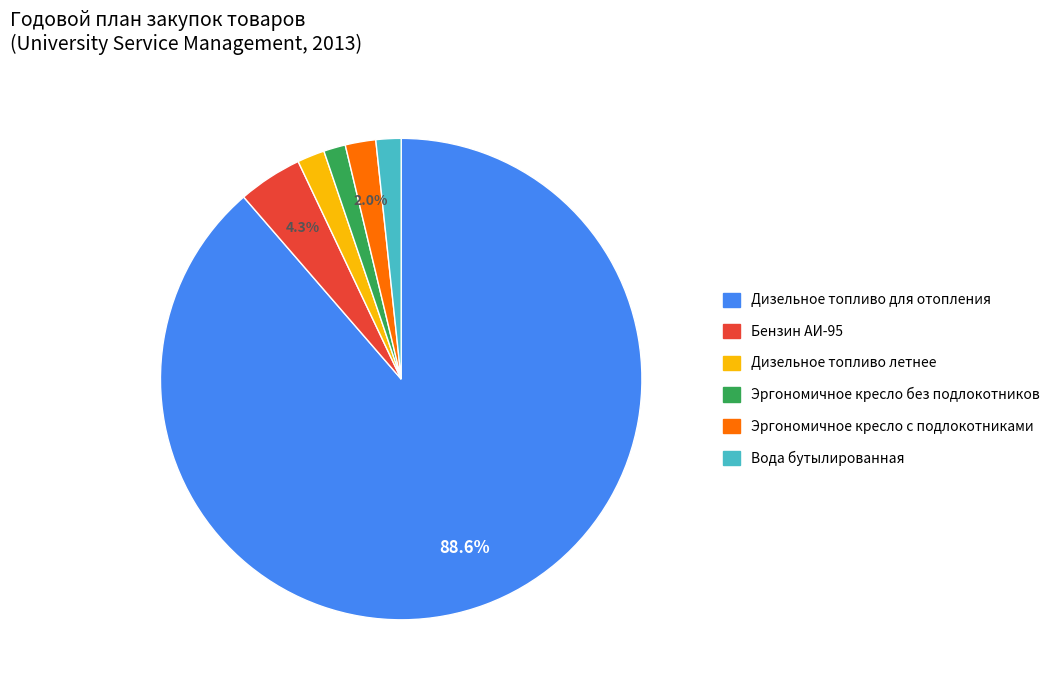

To the nearest percent, what is the average slice percentage?

17%